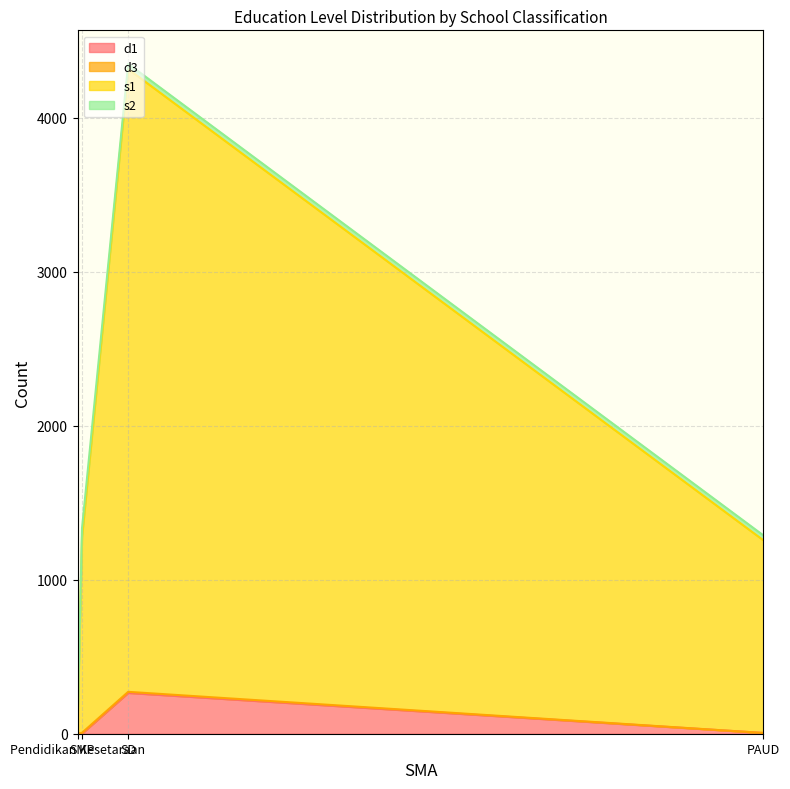

How many values in the s2 series are below 34?

2